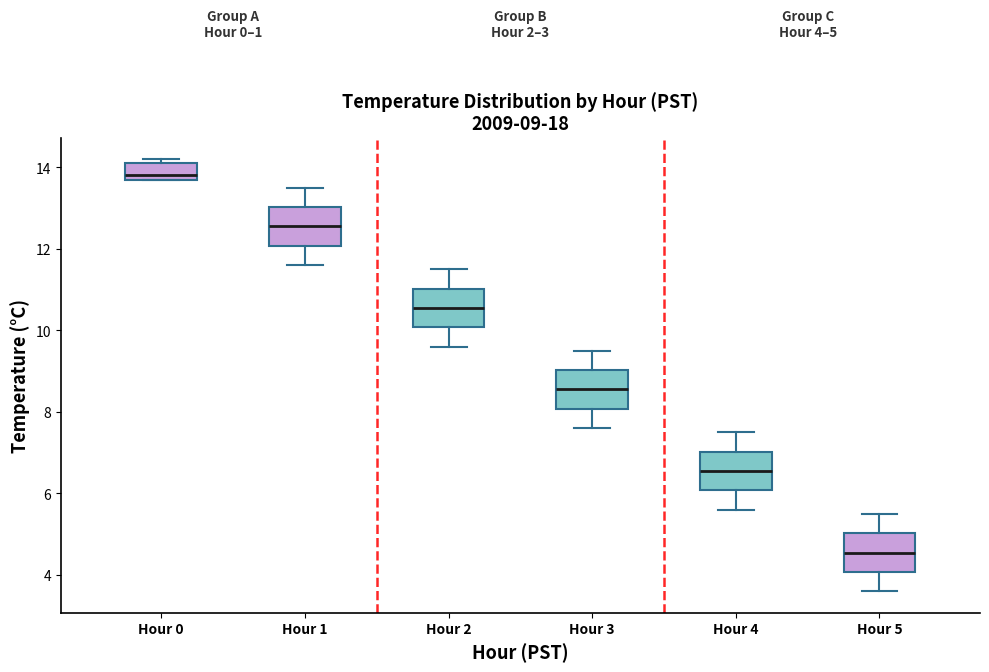

Which box has the lowest median line?

Hour 5